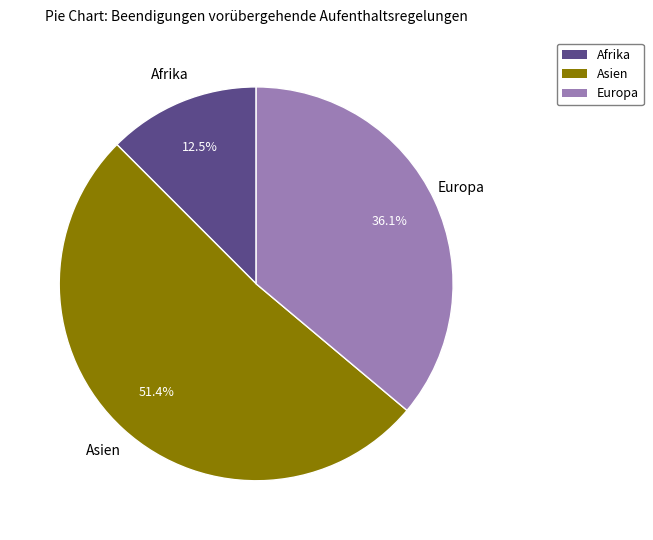

To the nearest percent, what is the combined percentage of Afrika and Asien?

64%